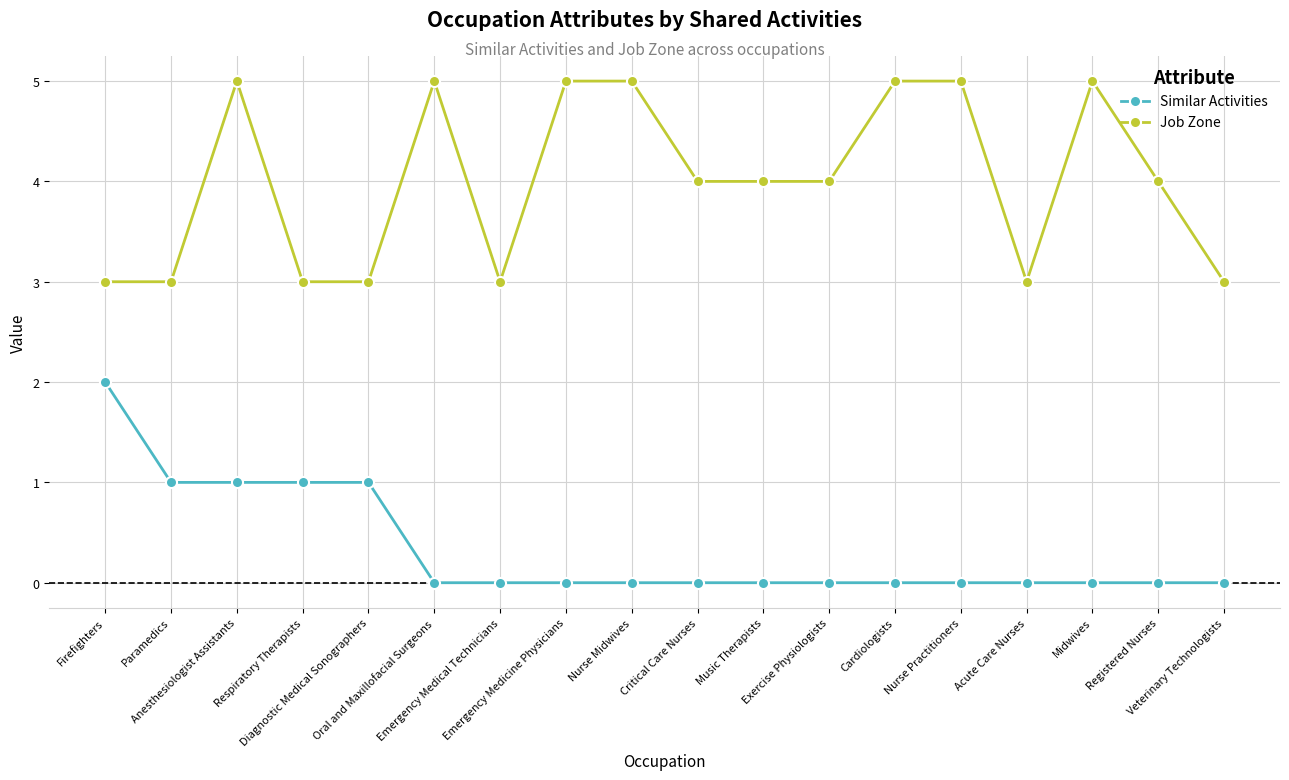

What is the label of the 6th point from the right?

Cardiologists